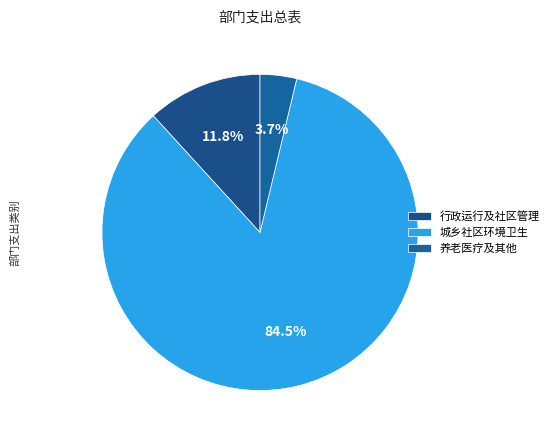

Rank the categories by value from highest to lowest.

城乡社区环境卫生, 行政运行及社区管理, 养老医疗及其他